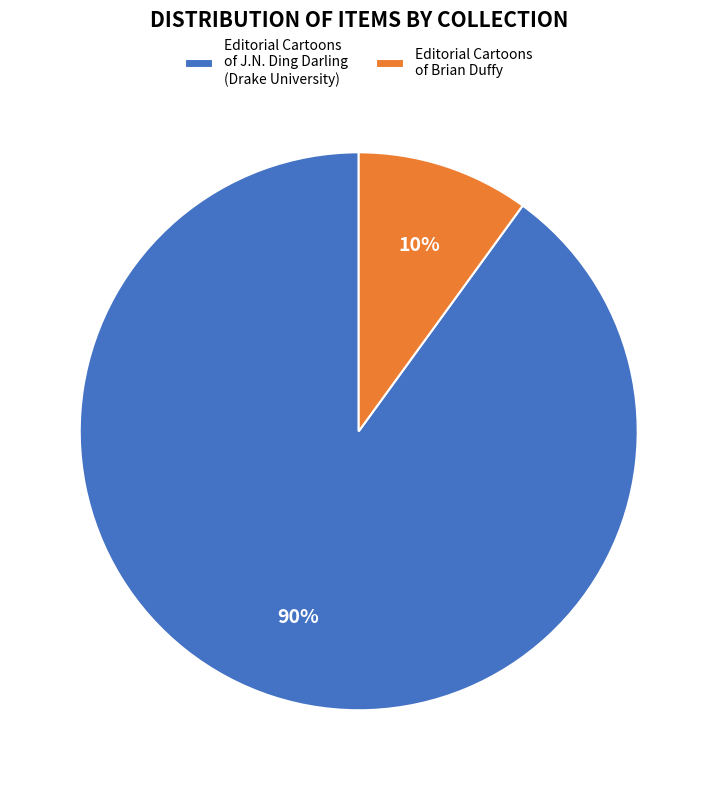

Count the number of slices in the pie.

2